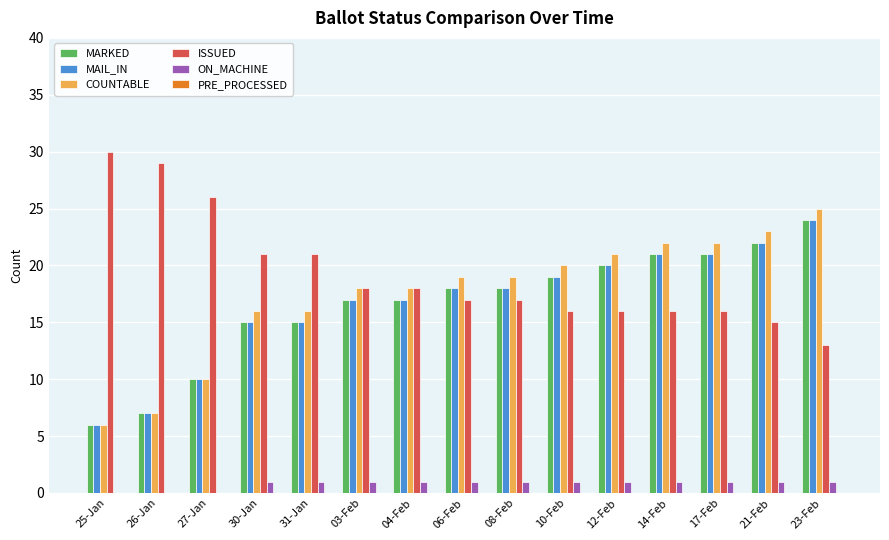

Is the value of ON_MACHINE at 31-Jan greater than the value of MAIL_IN at 21-Feb?

No